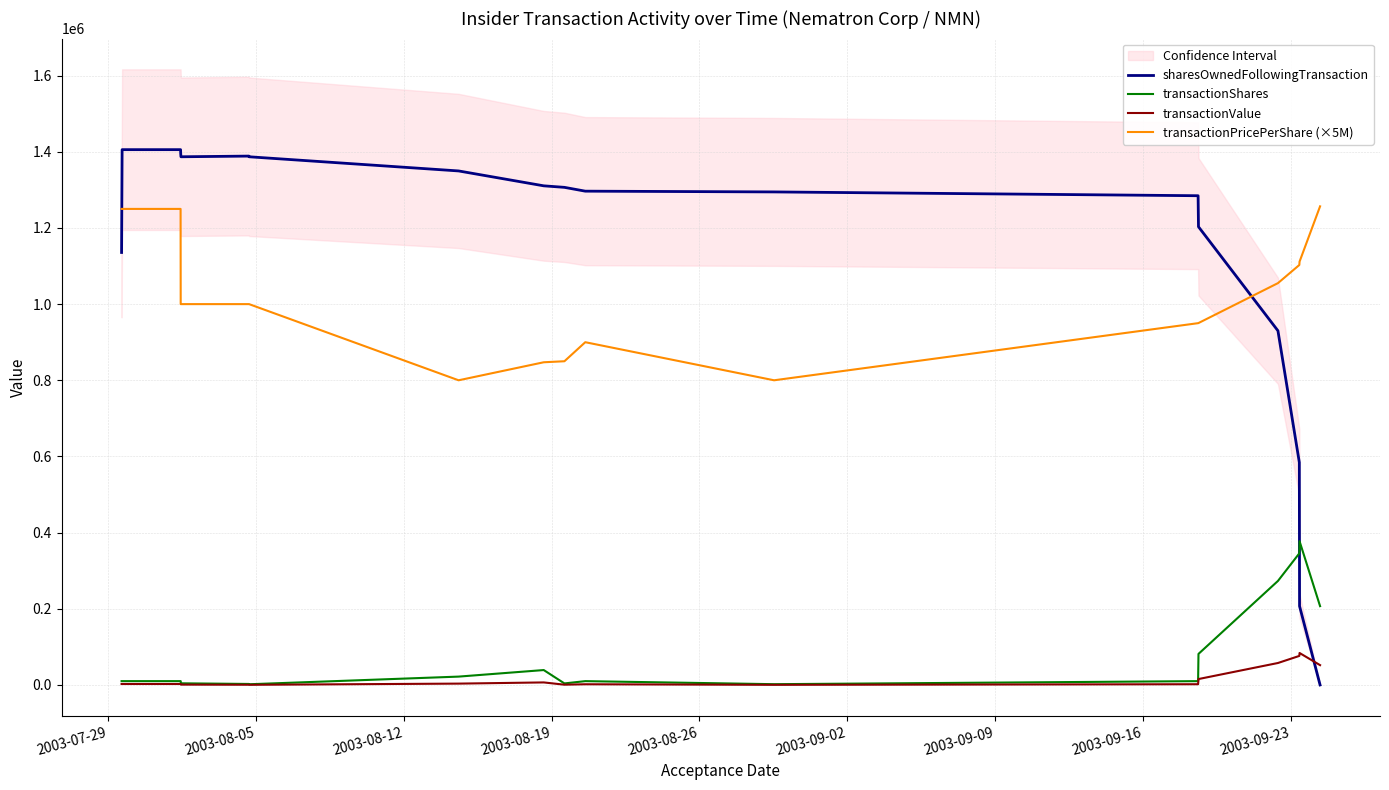

True or false: transactionPricePerShare (×5M) and transactionValue cross at least once.

False